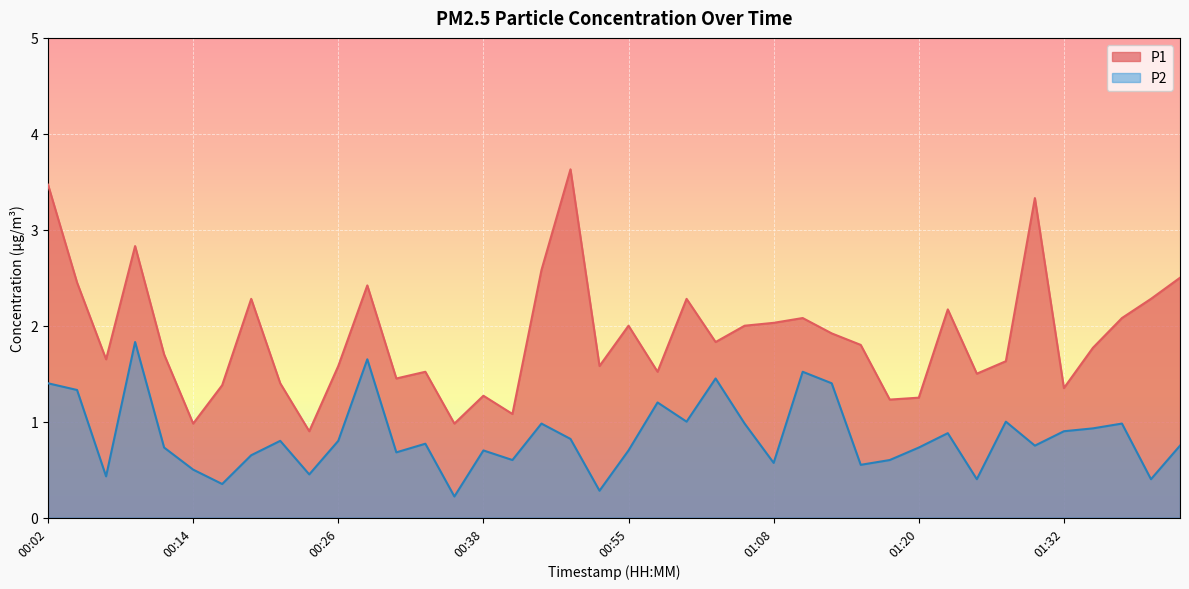

Which series has the widest spread of values?

P1